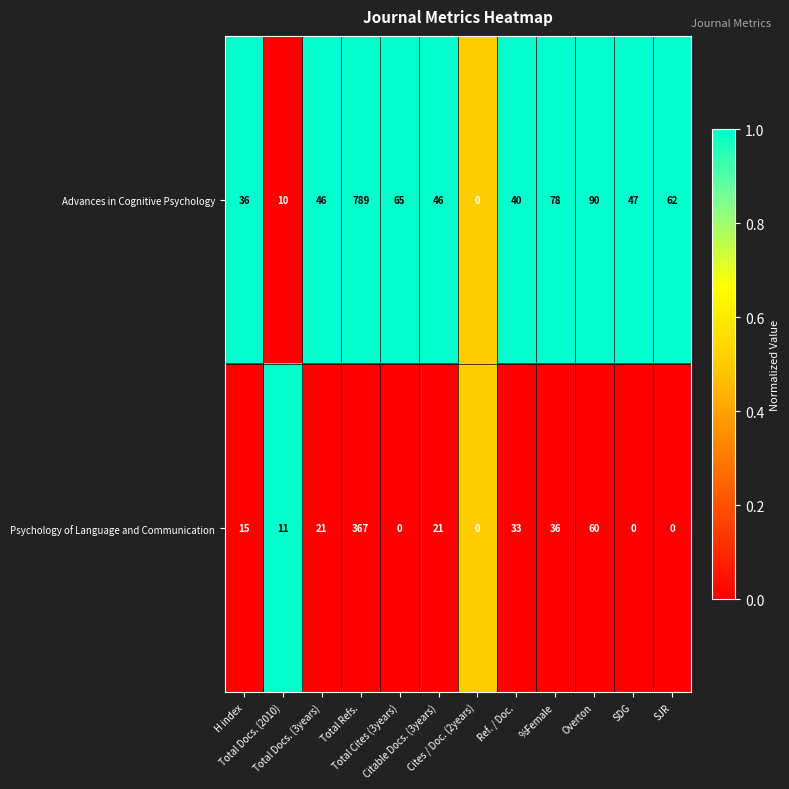

Which series has the largest range (max minus min)?

Advances in Cognitive Psychology